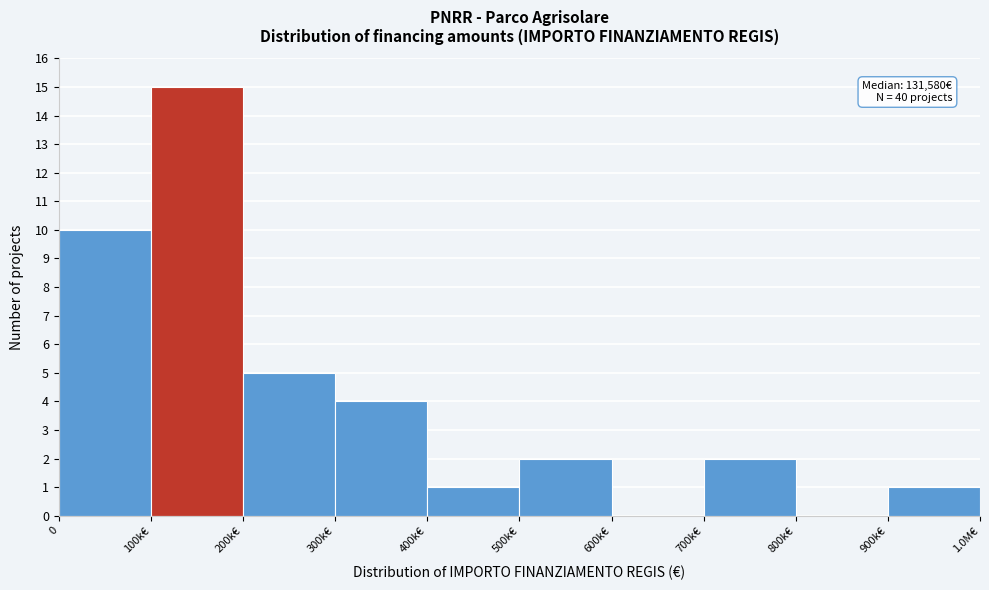

Reading left to right, extract all data points from this chart.

0=10	100k€=15	200k€=5	300k€=4	400k€=1	500k€=2	600k€=0	700k€=2	800k€=0	900k€=1